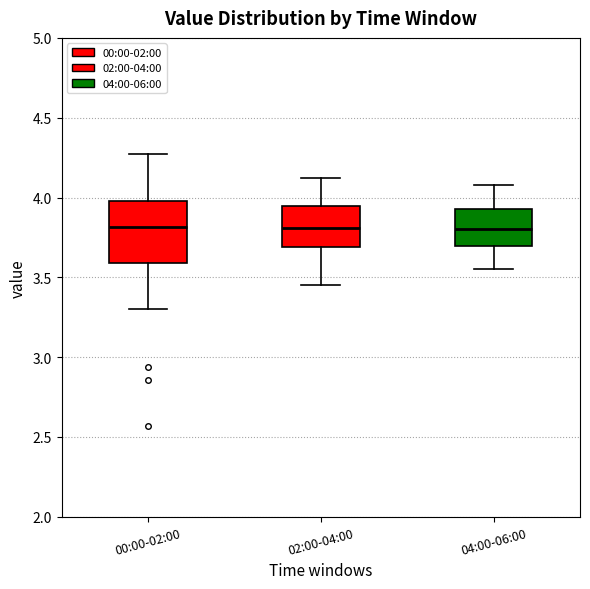

Comparing the boxes themselves (not the whiskers), which one is the tallest?

00:00-02:00